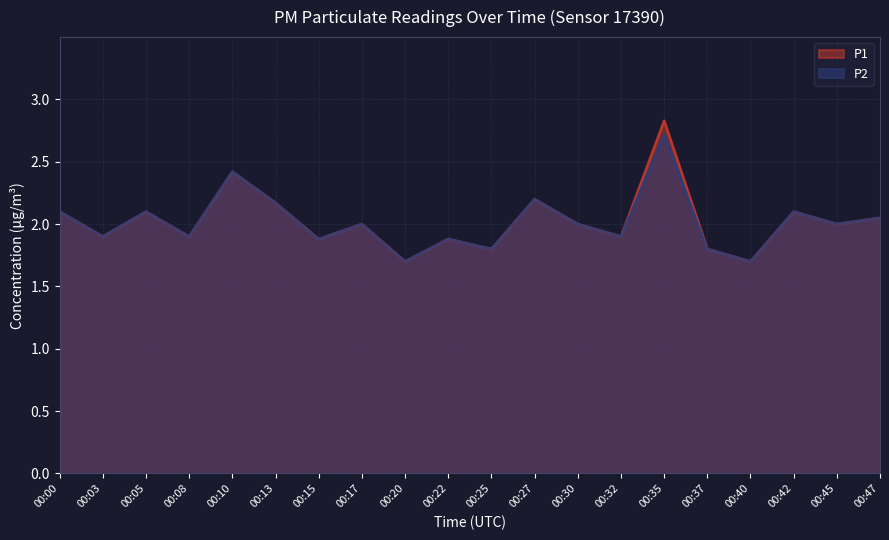

Which has a higher value, 00:32 or 00:20?

00:32